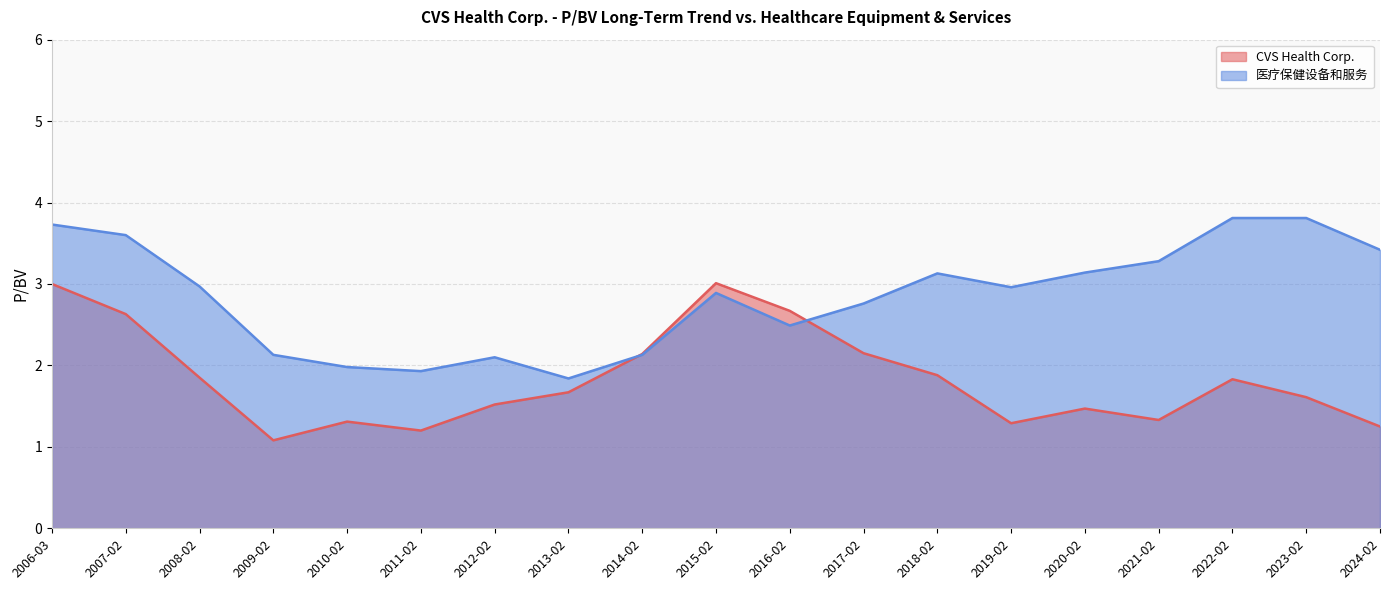

Rank the series at 2017-02 from lowest to highest value.

CVS Health Corp., 医疗保健设备和服务